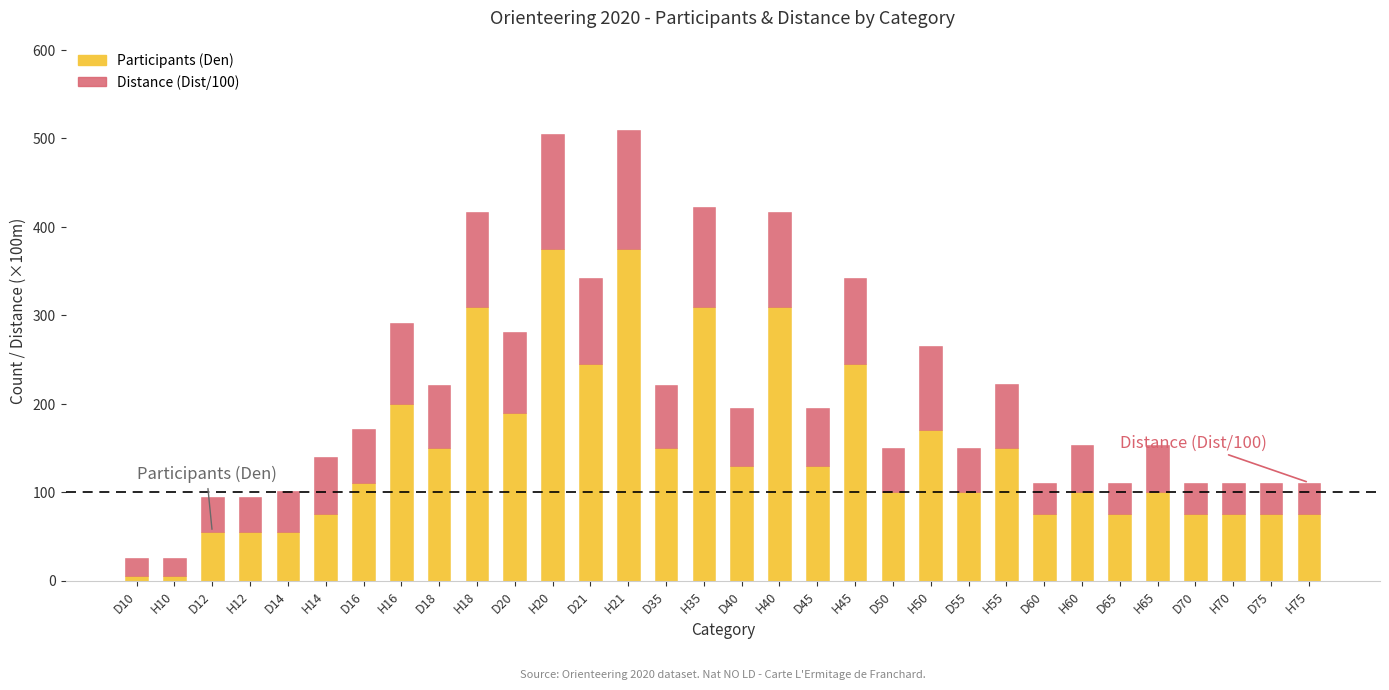

The Participants (Den) series shows 245 at D21. True or false?

True